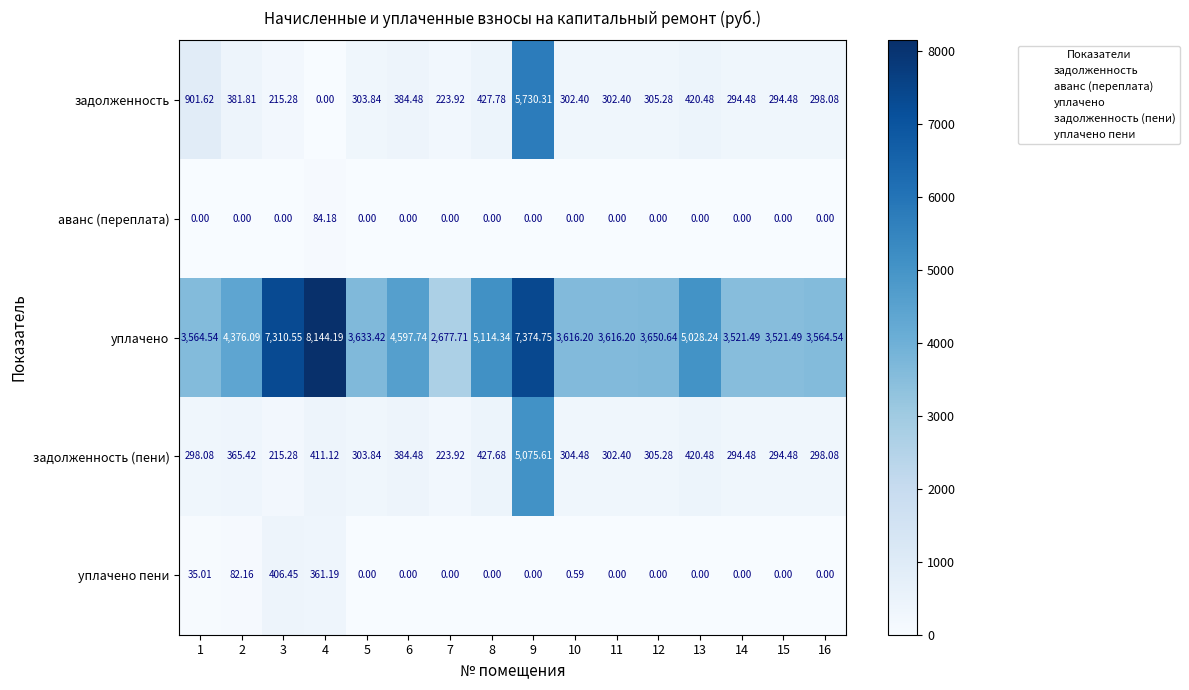

Which series has the largest range (max minus min)?

задолженность